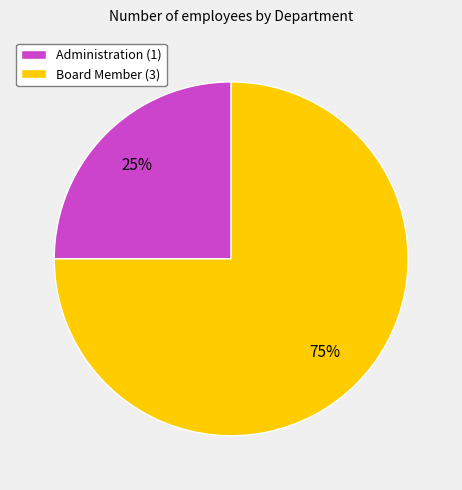

What percentage is the Administration slice, to the nearest percent?

25%